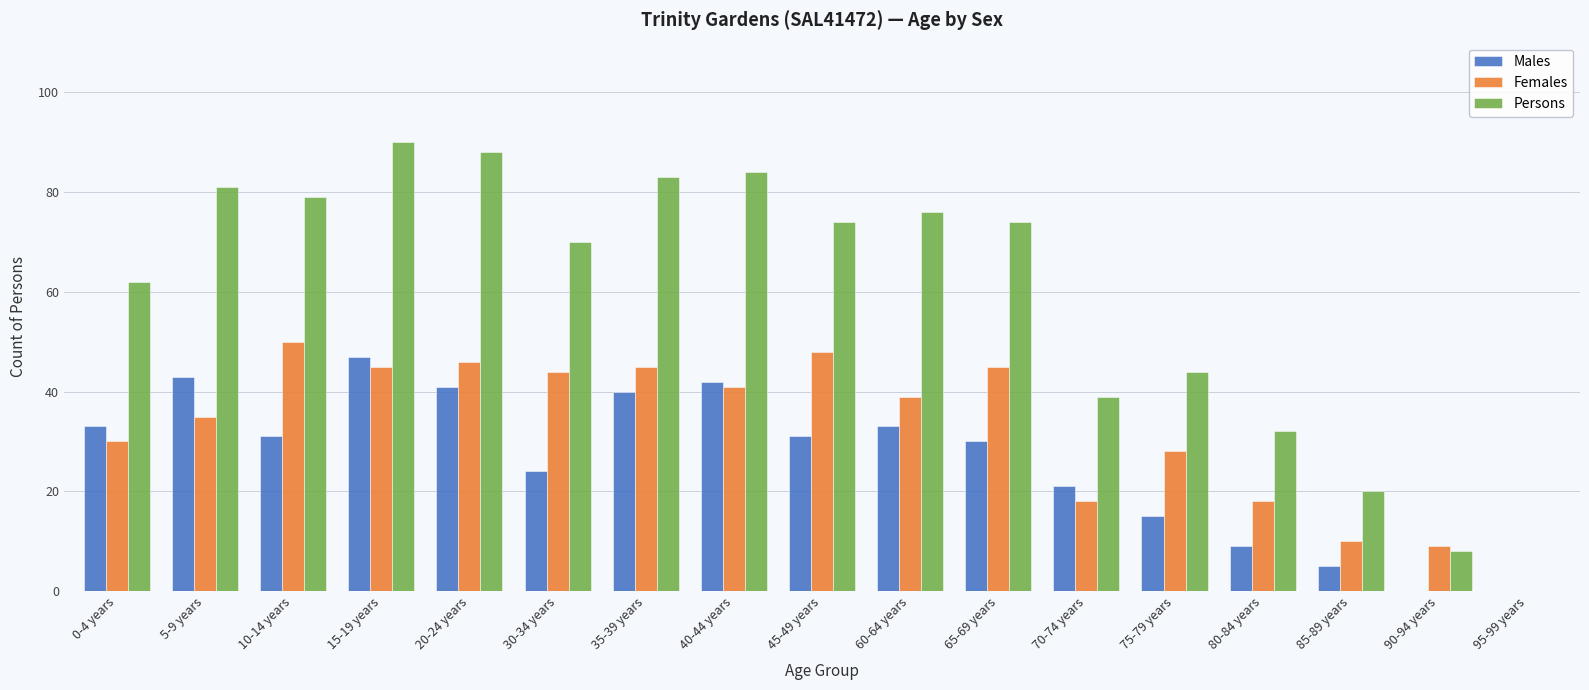

What is the average value of the Persons series?

59